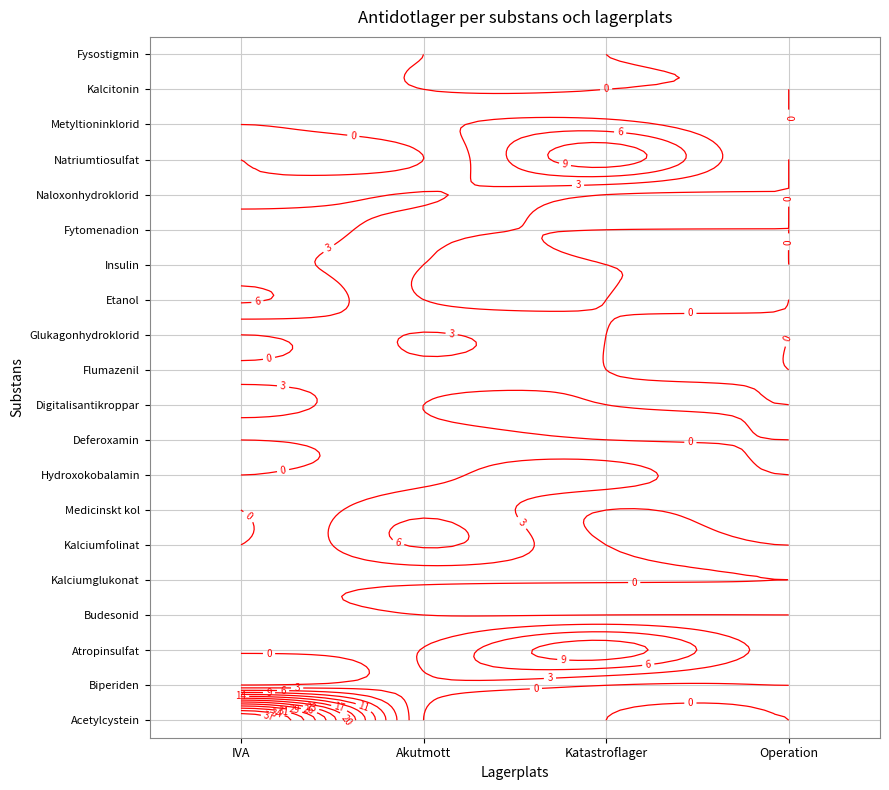

Rank the series by their maximum value, from highest to lowest.

Acetylcystein, Atropinsulfat, Natriumtiosulfat, Kalciumfolinat, Etanol, Medicinskt kol, Fytomenadion, Hydroxokobalamin, Digitalisantikroppar, Insulin, Metyltioninklorid, Glukagonhydroklorid, Naloxonhydroklorid, Biperiden, Flumazenil, Kalcitonin, Fysostigmin, Budesonid, Deferoxamin, Kalciumglukonat